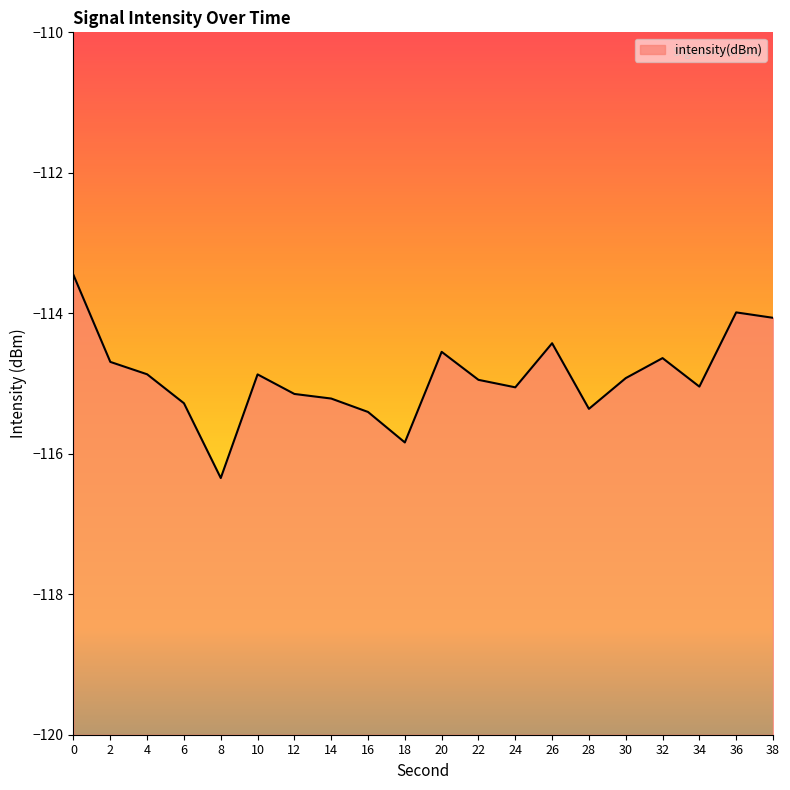

Read the value at 4.

-114.9